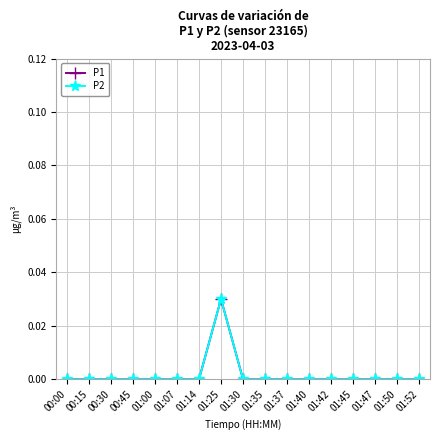

Which series has the largest range (max minus min)?

P1